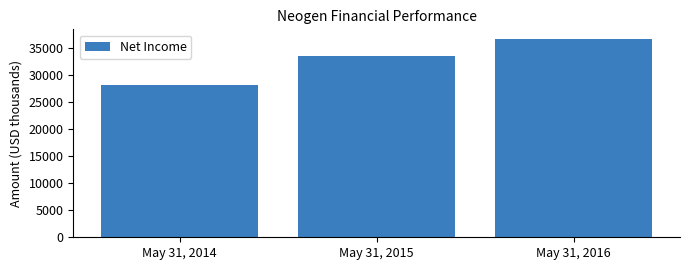

Reading left to right, what are all the values shown in this chart?

May 31, 2014=28031	May 31, 2015=33526	May 31, 2016=36564